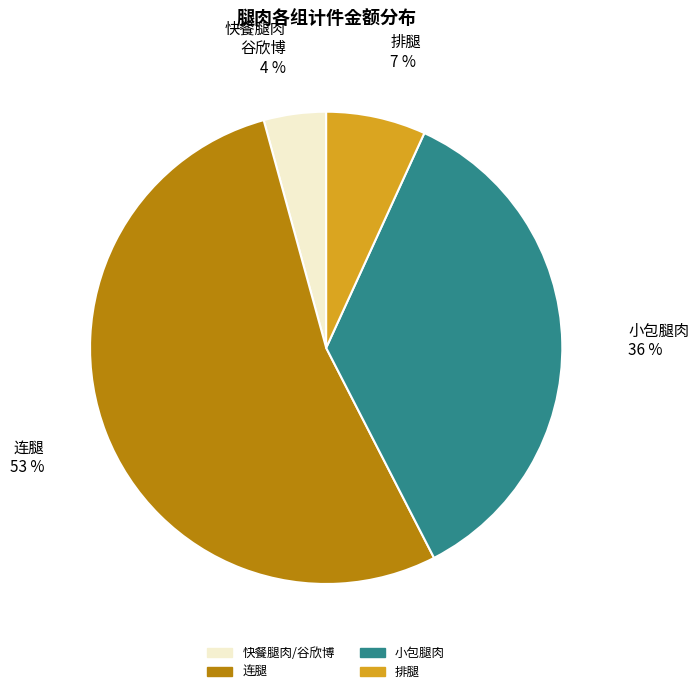

Is there a majority slice in this chart?

Yes